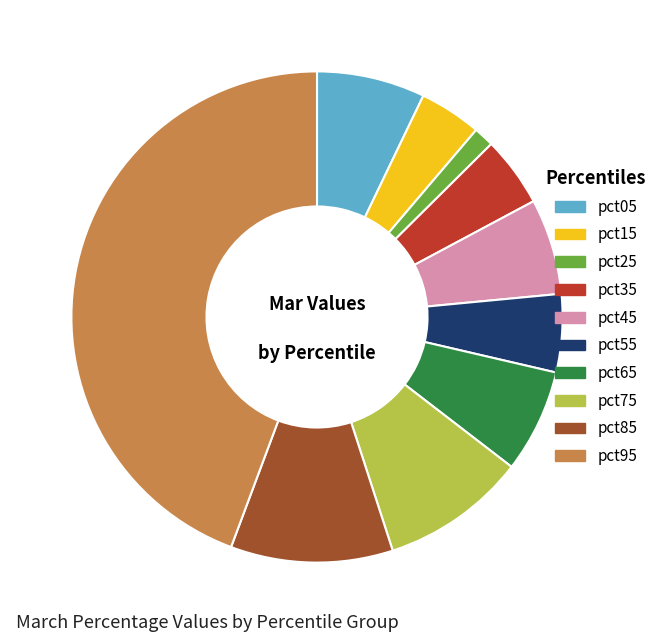

Does any single category account for the majority?

No